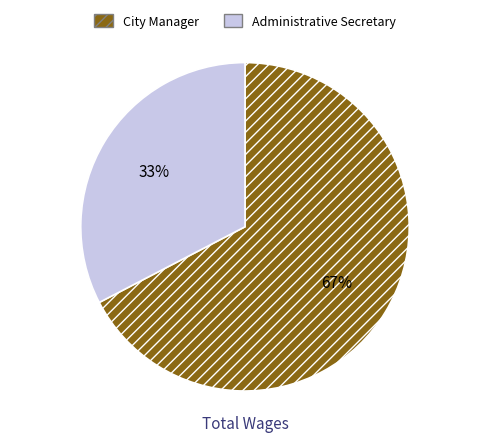

Which has a higher value, Administrative Secretary or City Manager?

City Manager